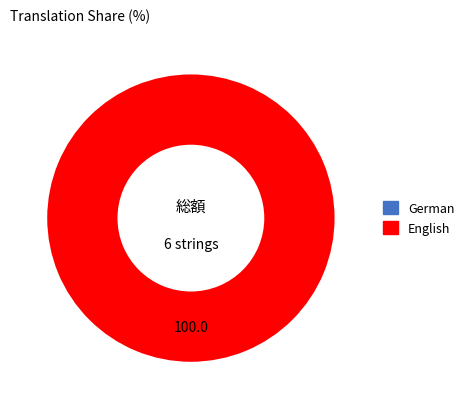

How many segments does this pie chart have?

2